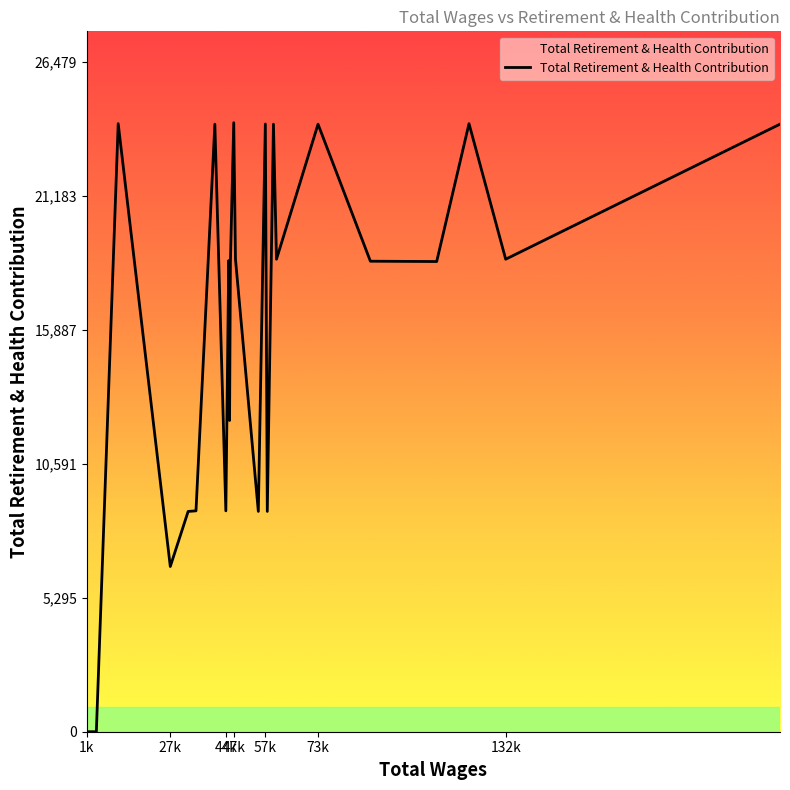

What is the greatest value displayed?

24072